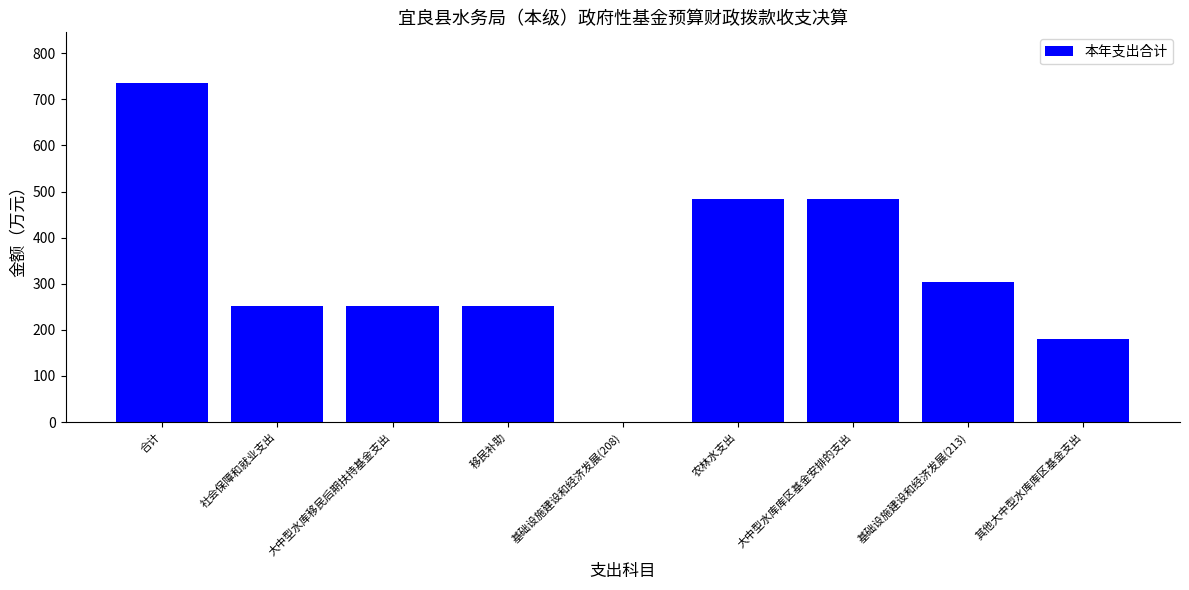

Which label corresponds to the largest value in the chart?

合计